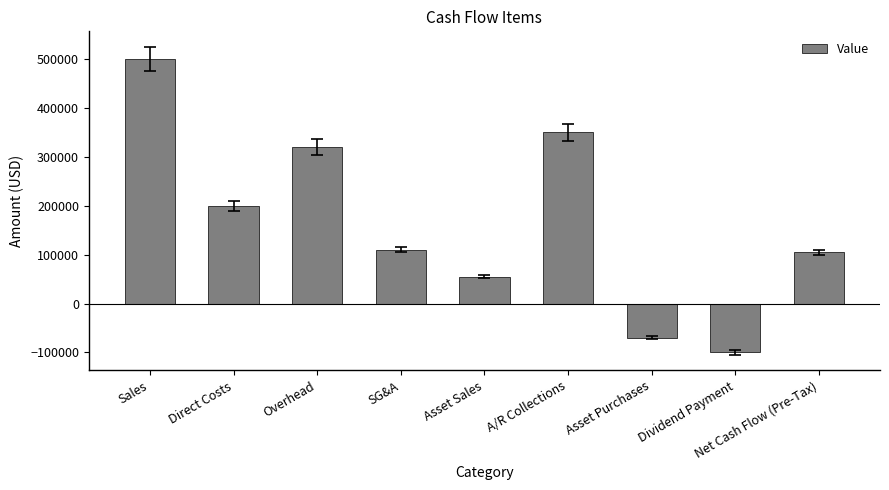

What is the difference between the values at SG&A and Sales?

390000